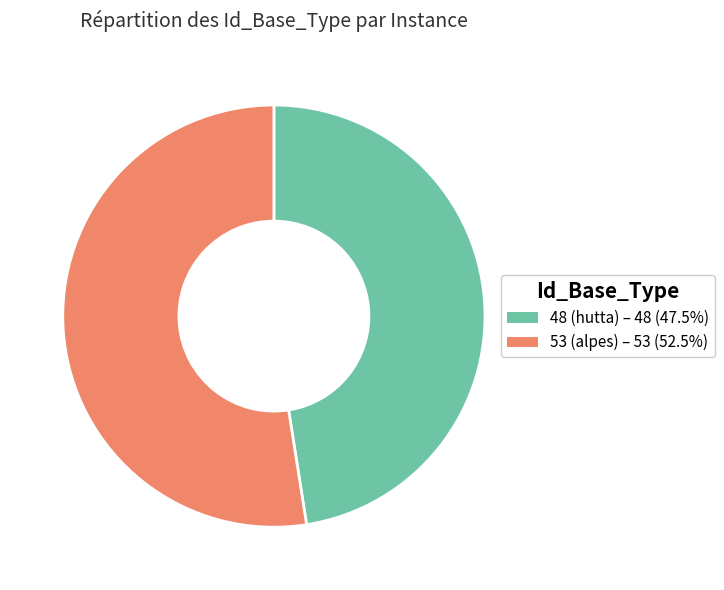

Rank the categories by value from highest to lowest.

53 (alpes), 48 (hutta)